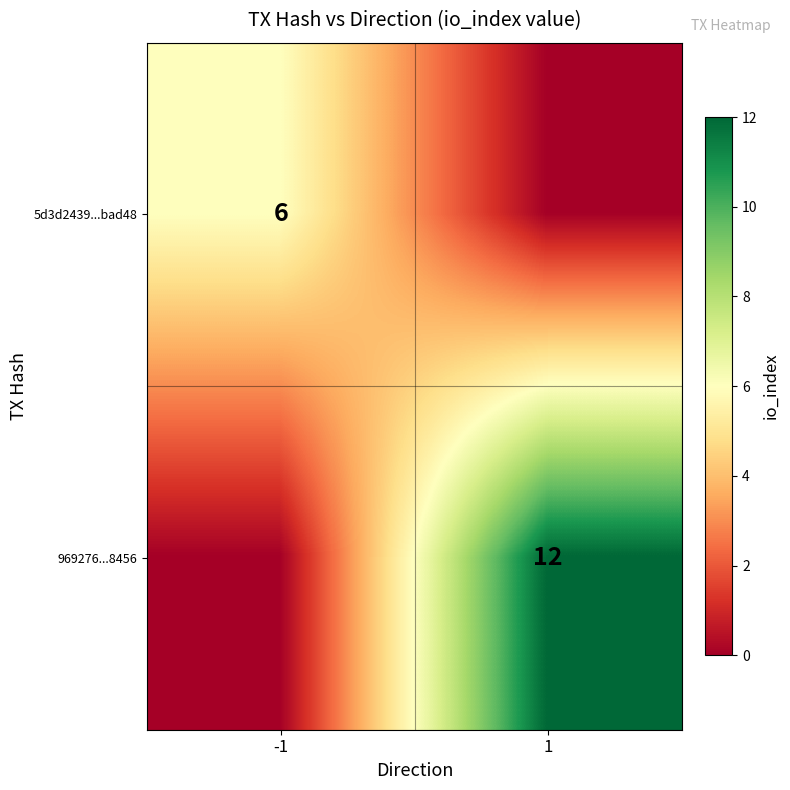

How many distinct data groups are displayed?

2